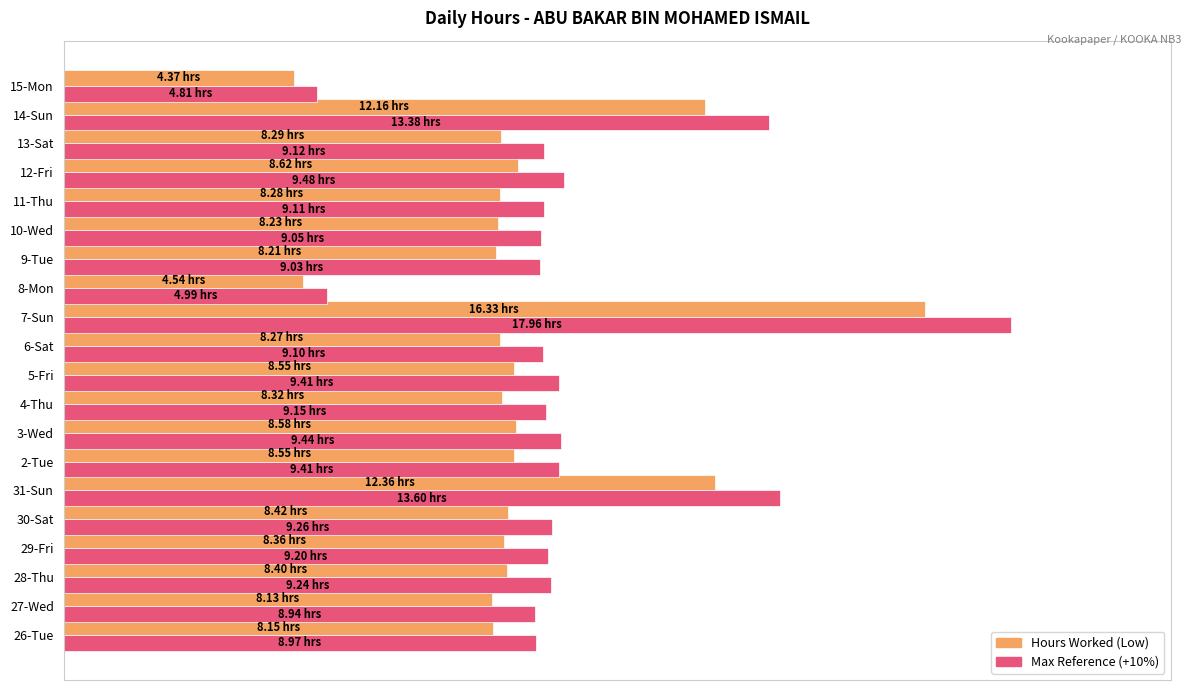

Are the bars horizontal?

Yes